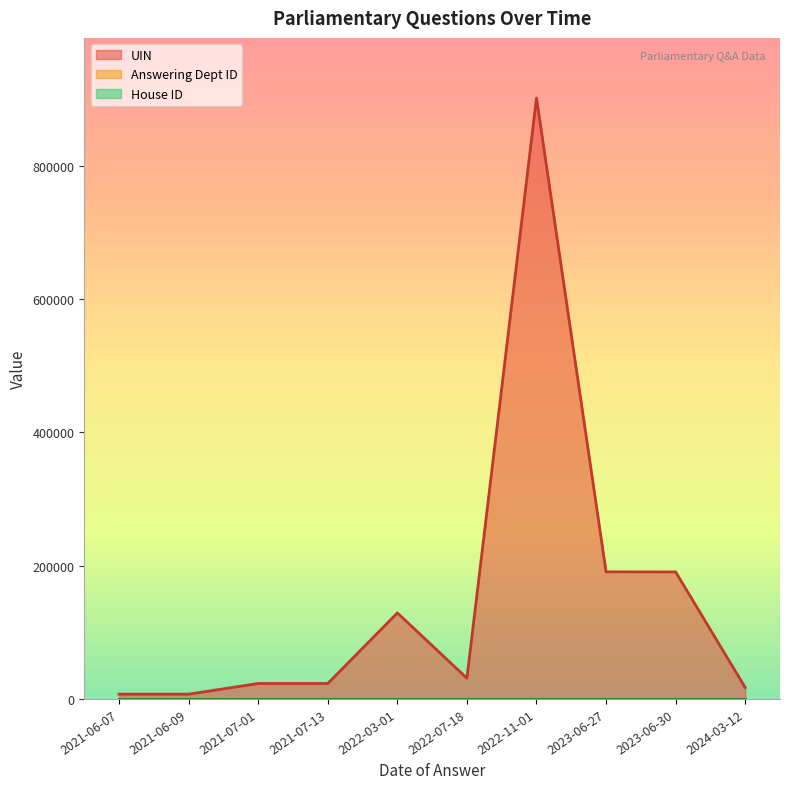

At which label is Answering Dept ID closest to 17?

2021-06-07